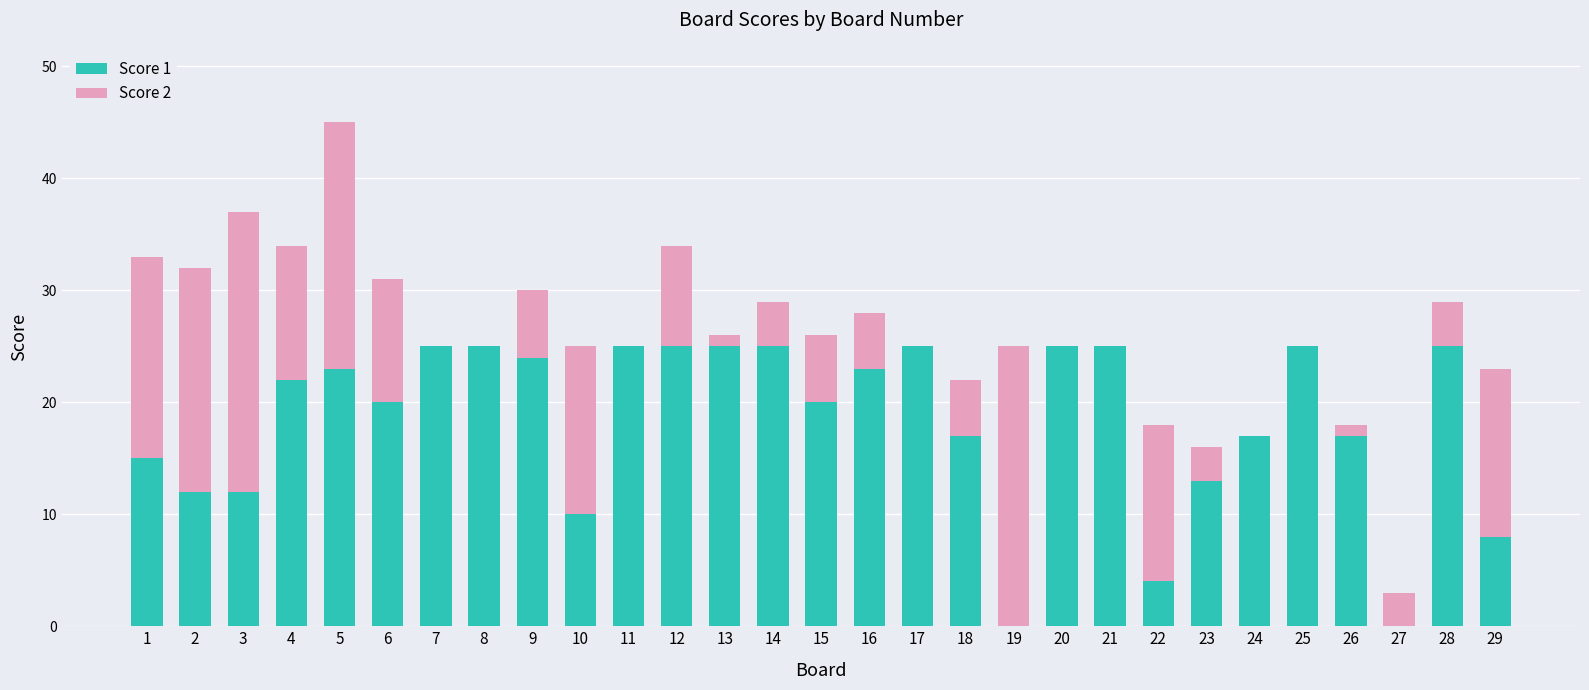

True or false: Score 1 has a value of 11 at 7.

False